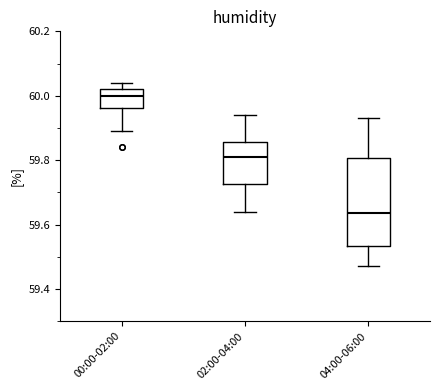

Which box's median line is the highest?

00:00-02:00